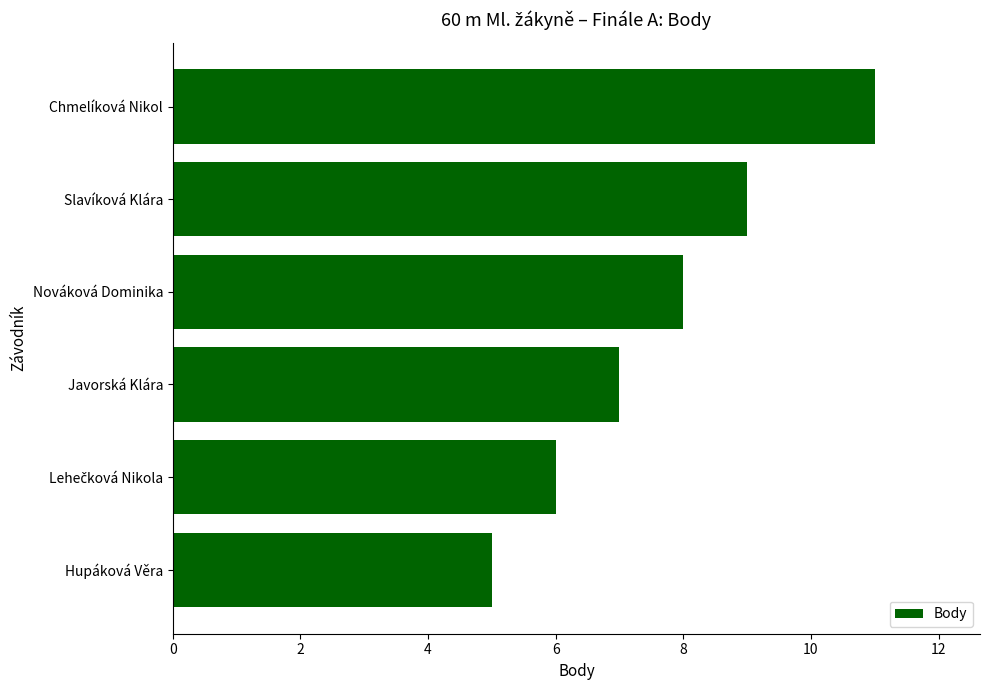

Approximately how many times larger is the value at Chmelíková Nikol compared to Nováková Dominika?

1.4